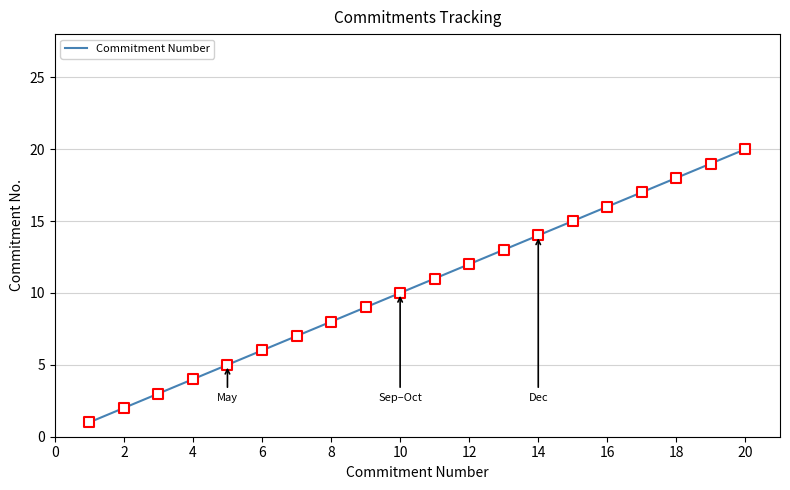

What is the maximum value shown in the chart?

20